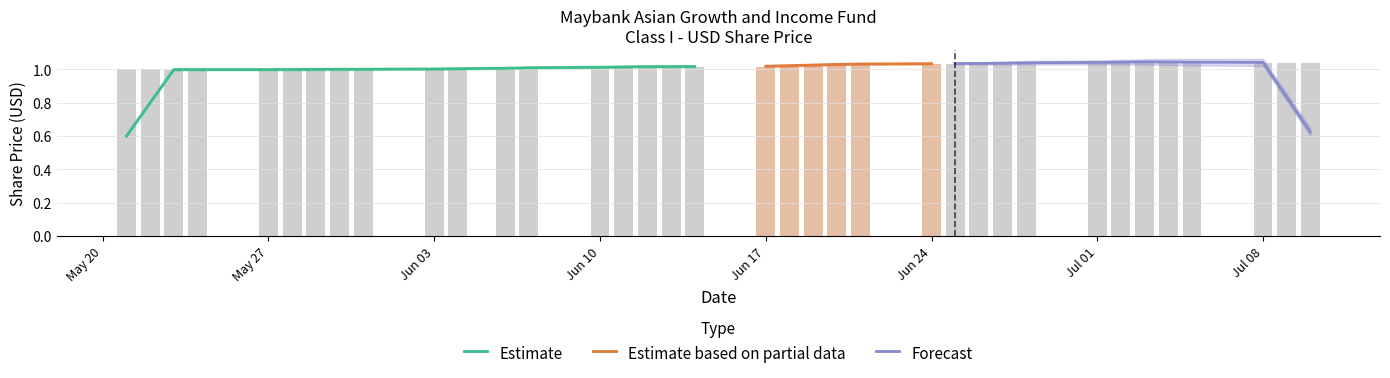

Are the bars grouped side by side (vs. stacked)?

No